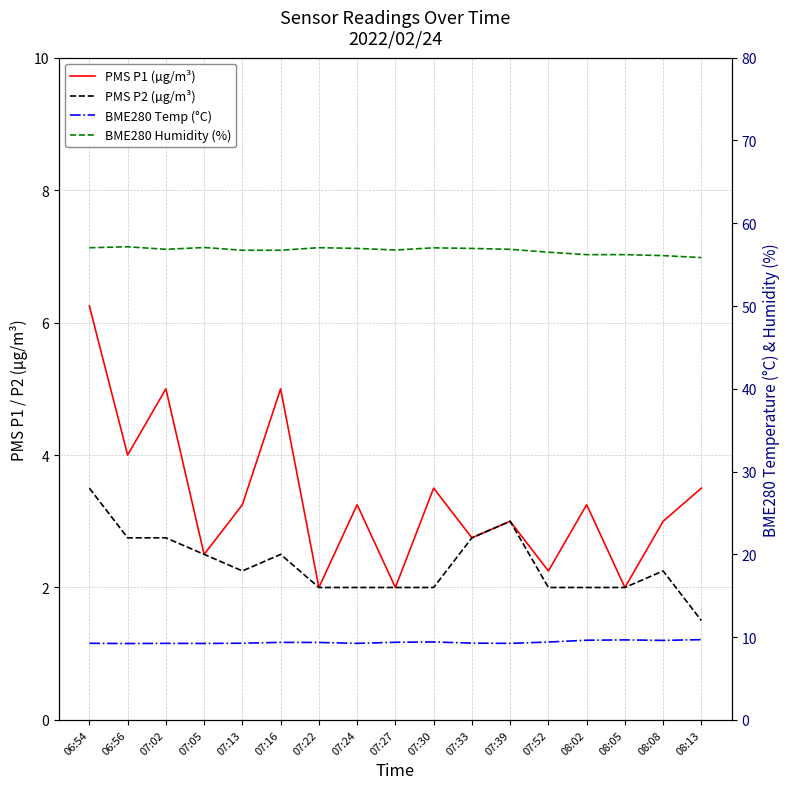

Rank the series by their maximum value, from highest to lowest.

BME280 Humidity (%), BME280 Temp (°C), PMS P1 (µg/m³), PMS P2 (µg/m³)